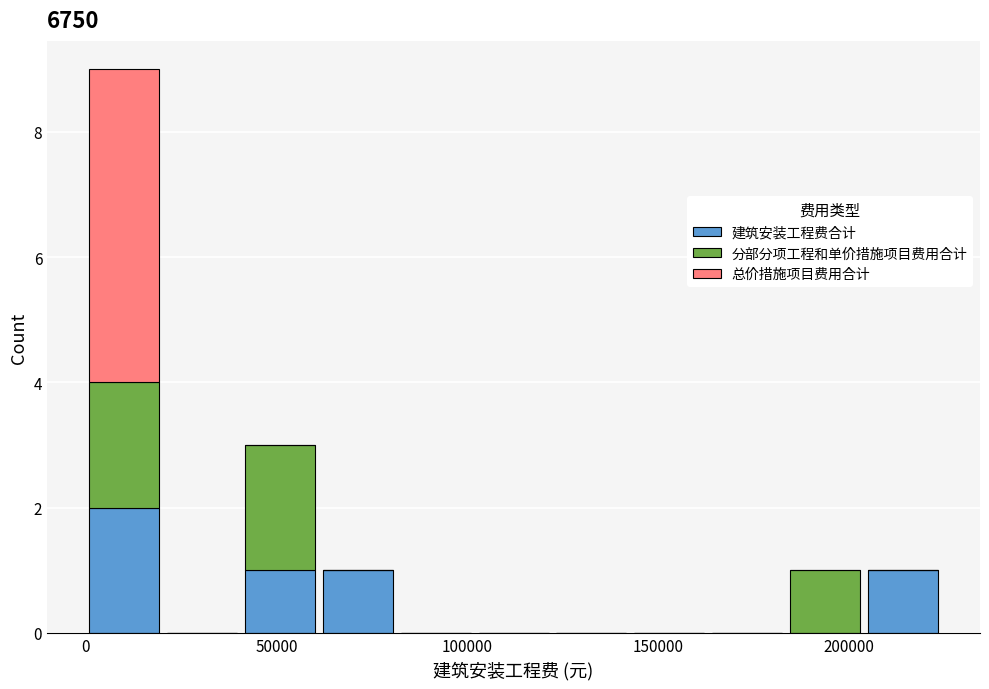

Which range on the x-axis has the tallest stacked bar (by total height)?

0 to 20000